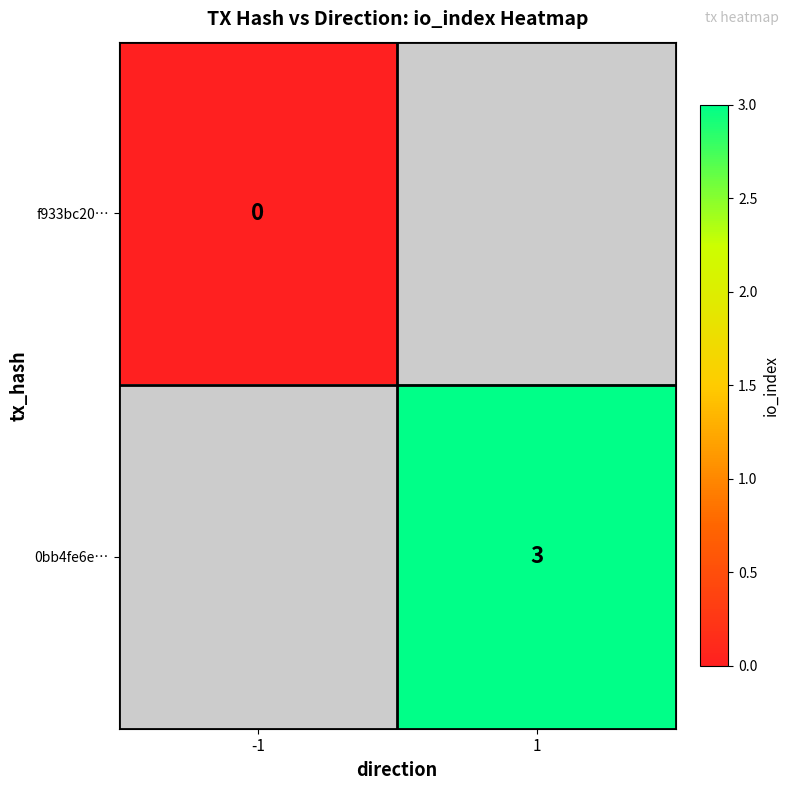

True or false: 0bb4fe6e… has a value of 1 at 1.

False